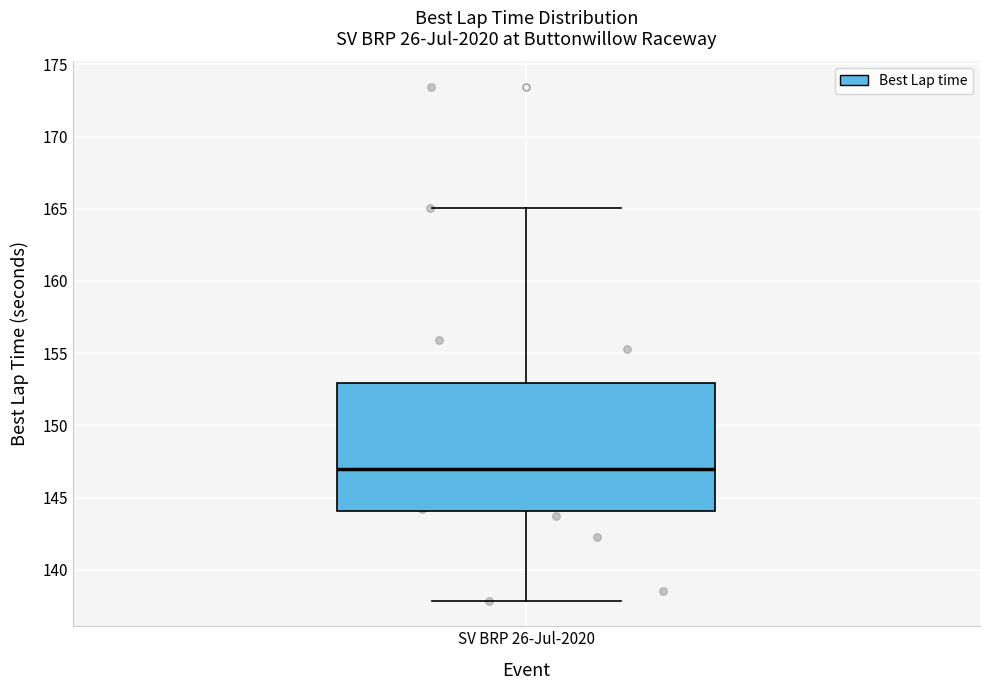

Where does the lower whisker of the box for SV BRP 26-Jul-2020 end on the y-axis? The values are not printed on the chart, so give them approximately, as read against the axis.

138